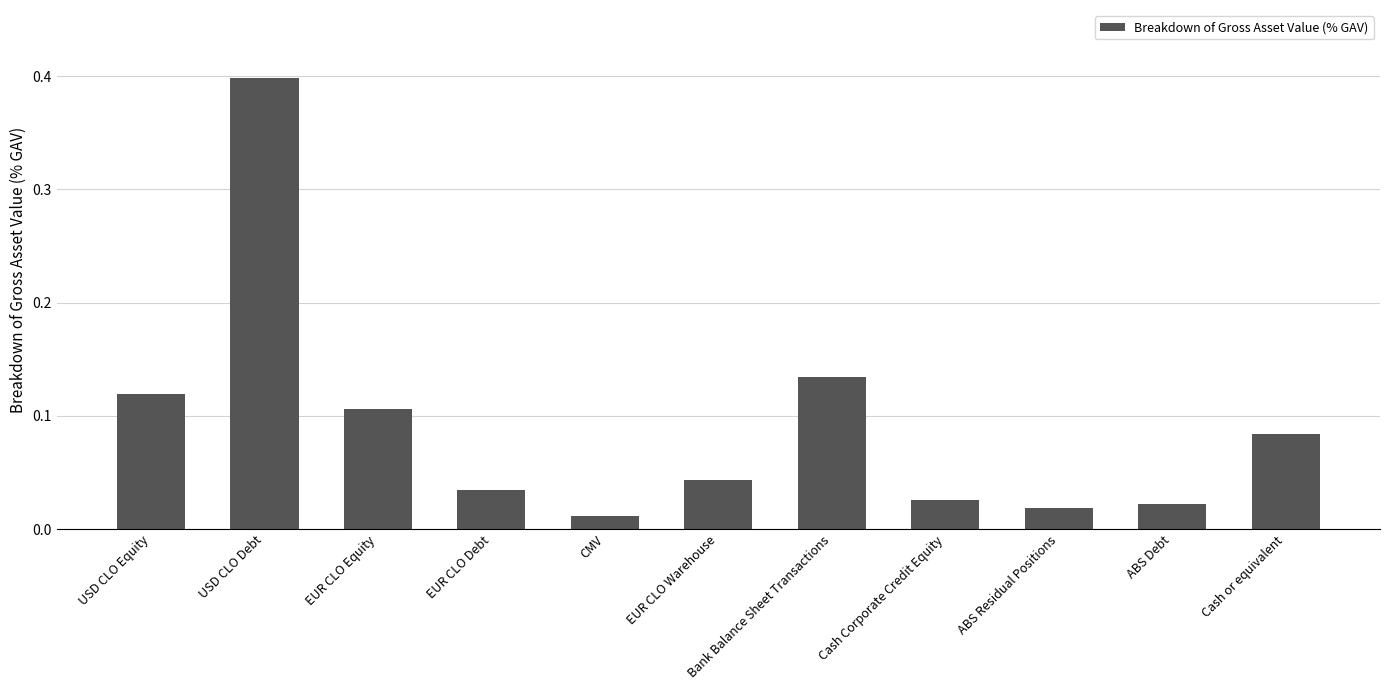

What is the change in value from USD CLO Equity to USD CLO Debt?

+0.3